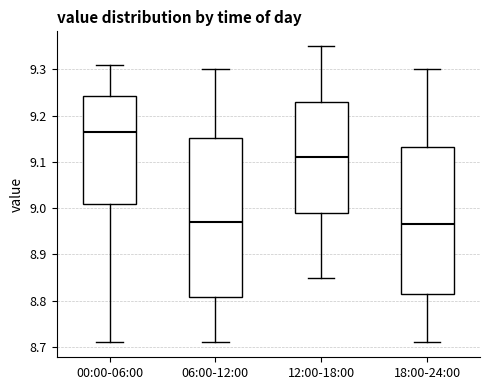

Where does the upper whisker of the box for 06:00-12:00 end on the y-axis? The values are not printed on the chart, so give them approximately, as read against the axis.

9.30